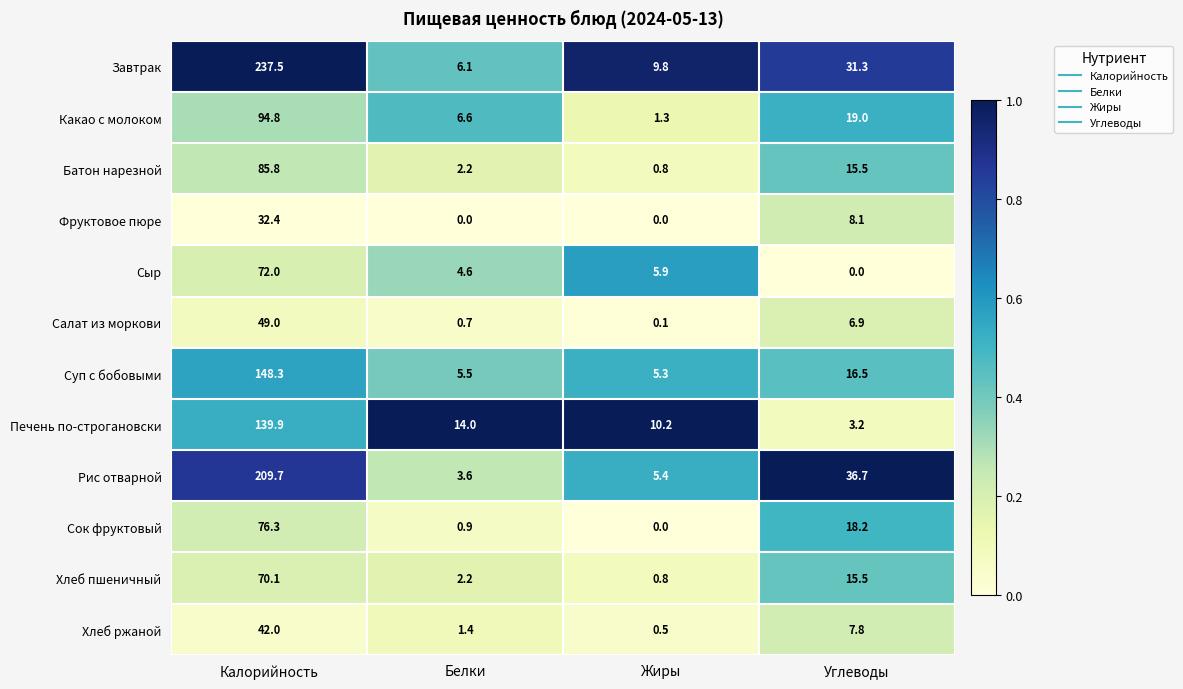

What is the difference between the maximum and minimum values in the Фруктовое пюре series?

32.4